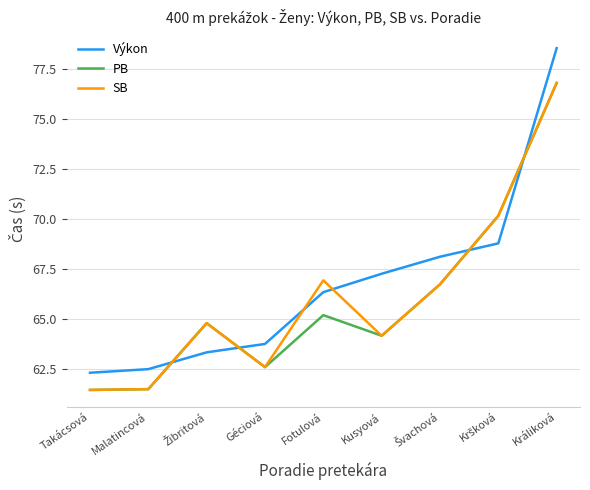

What is the approximate value of SB at Fotulová?

66.9